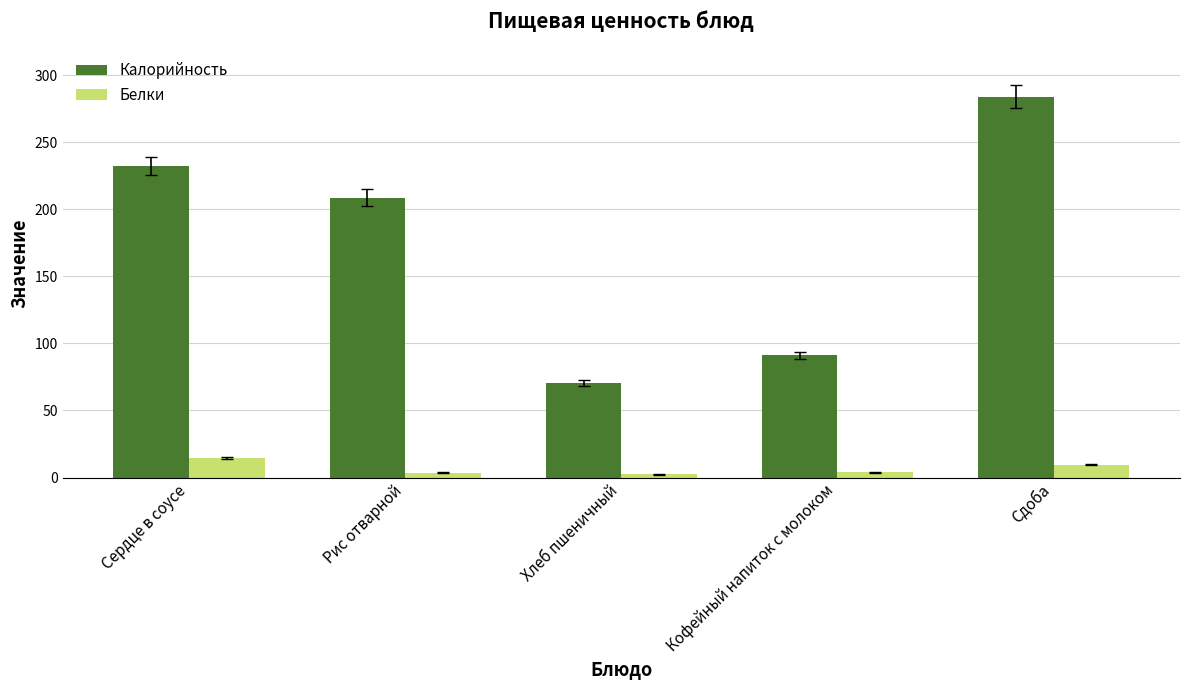

At Кофейный напиток с молоком, list the series in order from smallest to largest.

Белки, Калорийность